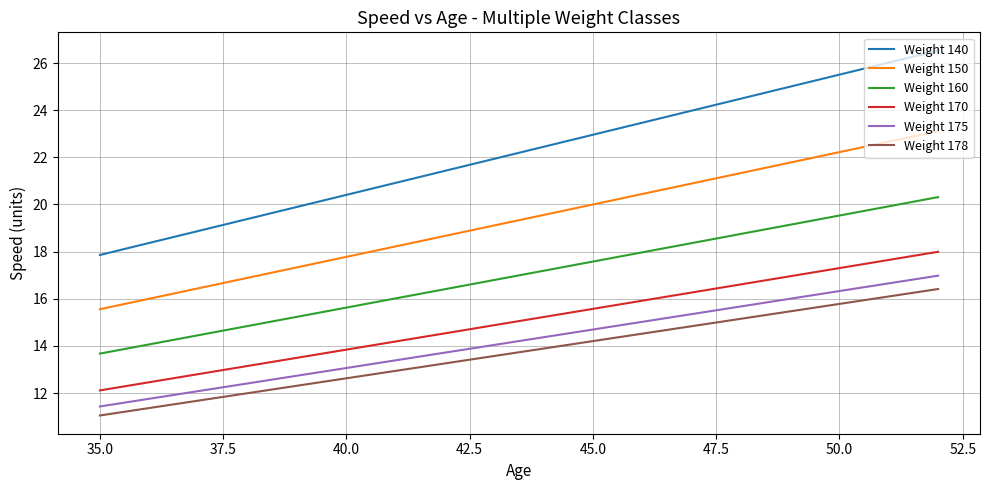

What is the average value of the Weight 175 series?

14.2